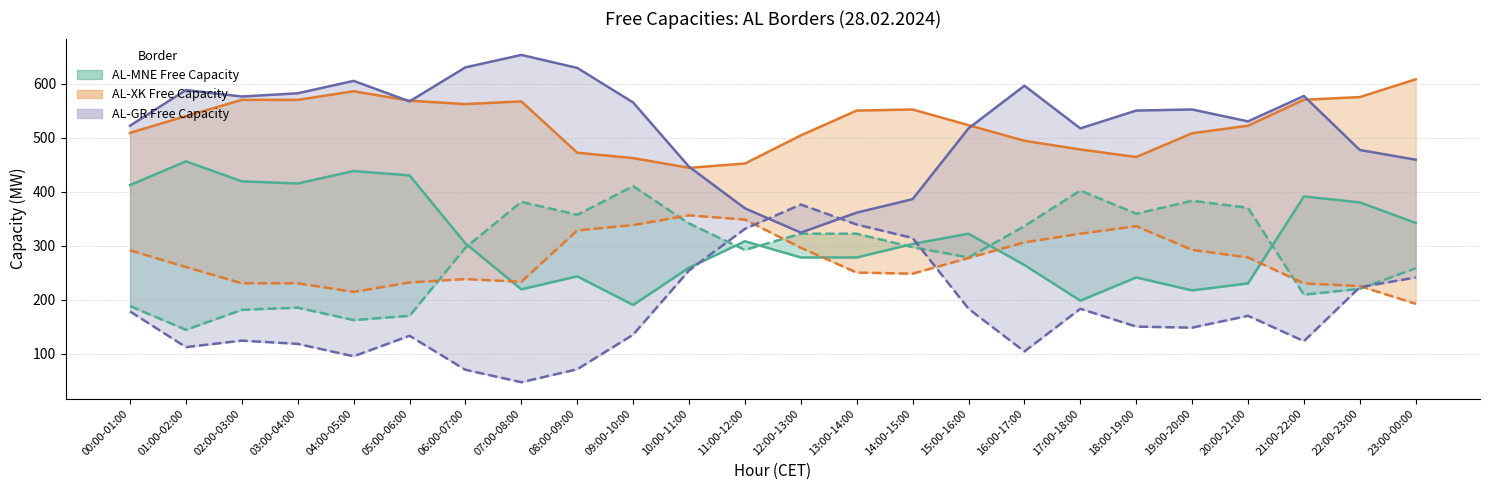

At how many categories does at least one series exceed 649?

1